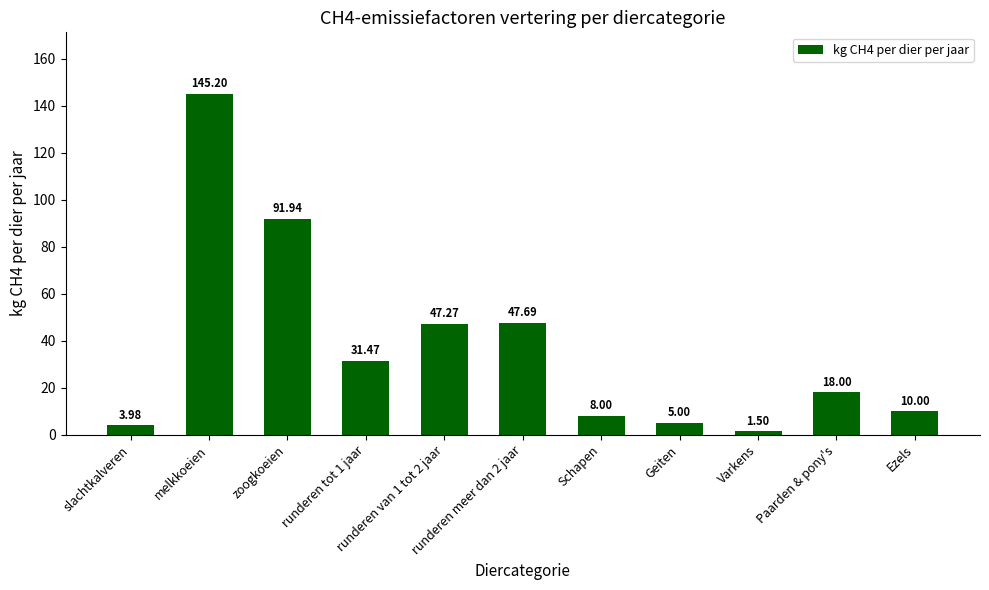

What is the sum of all values?

410.0